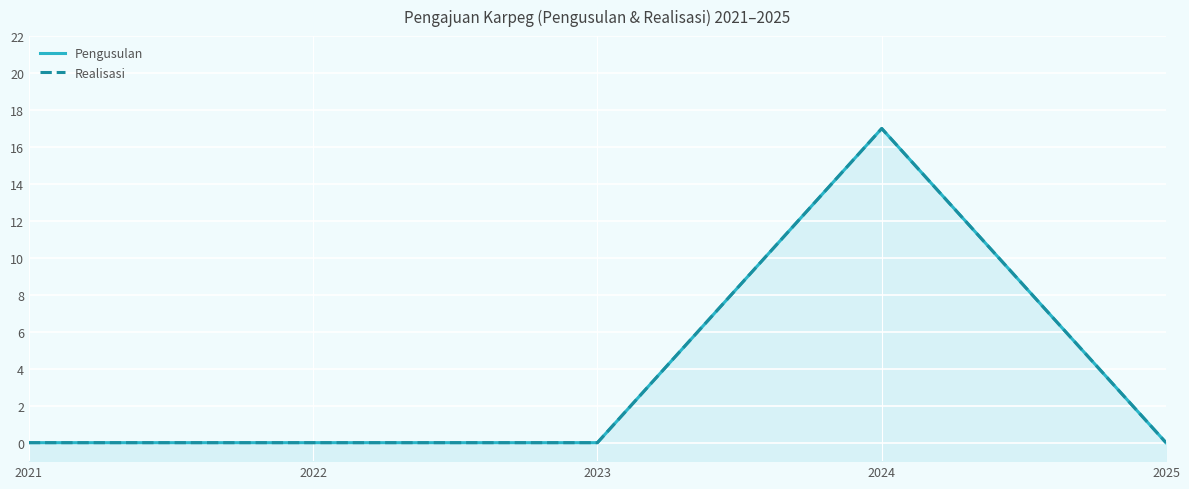

Is the value of Pengusulan at 2024 greater than the value of Realisasi at 2021?

Yes